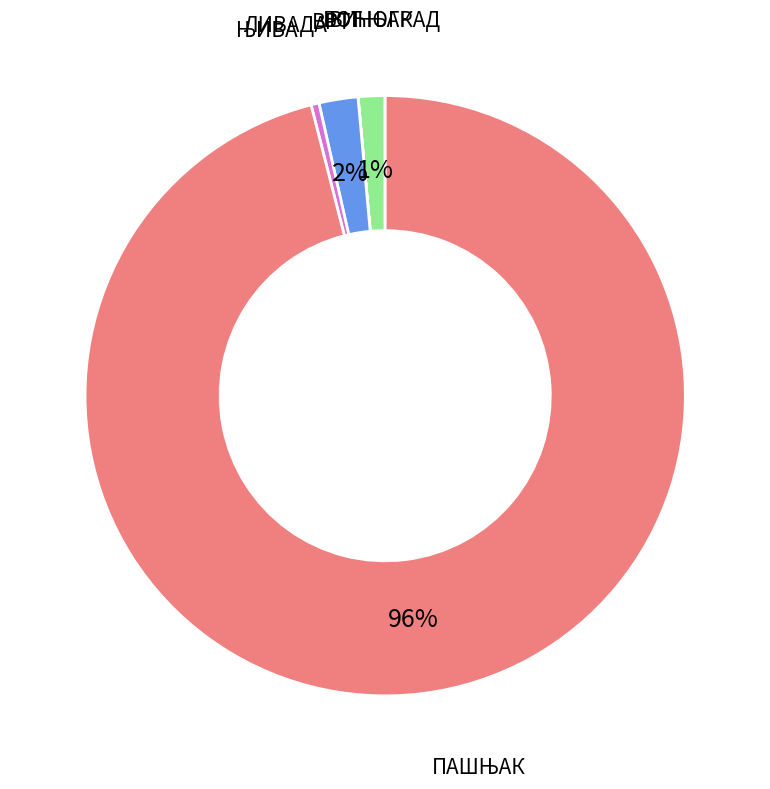

To the nearest percent, what percentage of the pie is ЛИВАДА?

2%